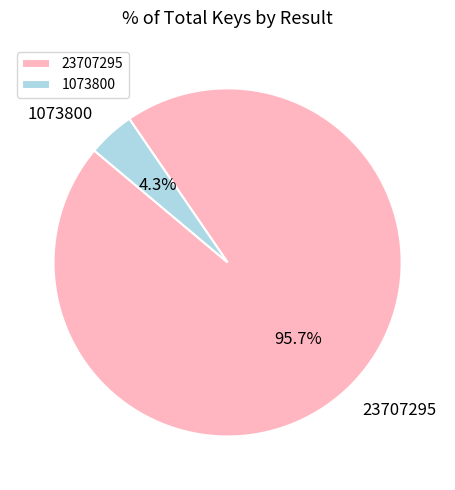

What is the largest slice in the pie chart?

23707295